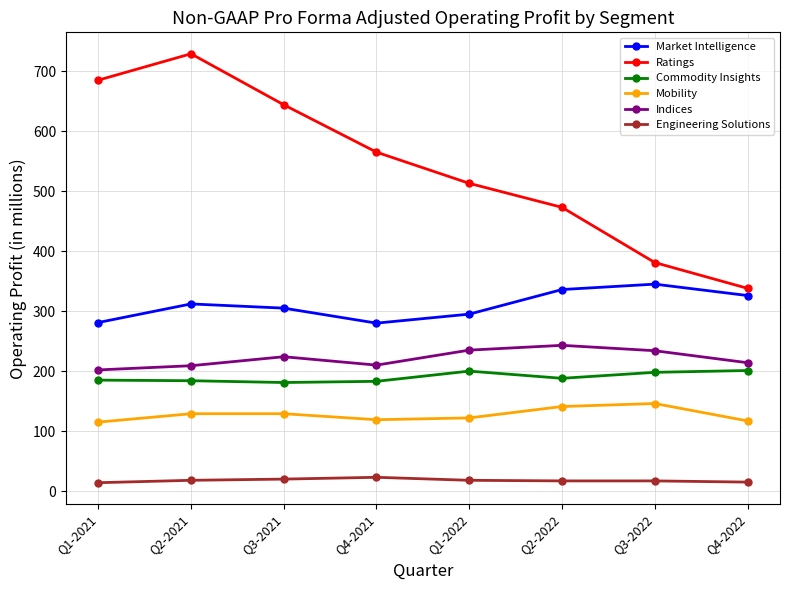

Is it true that Ratings equals 338 at Q4-2022?

True